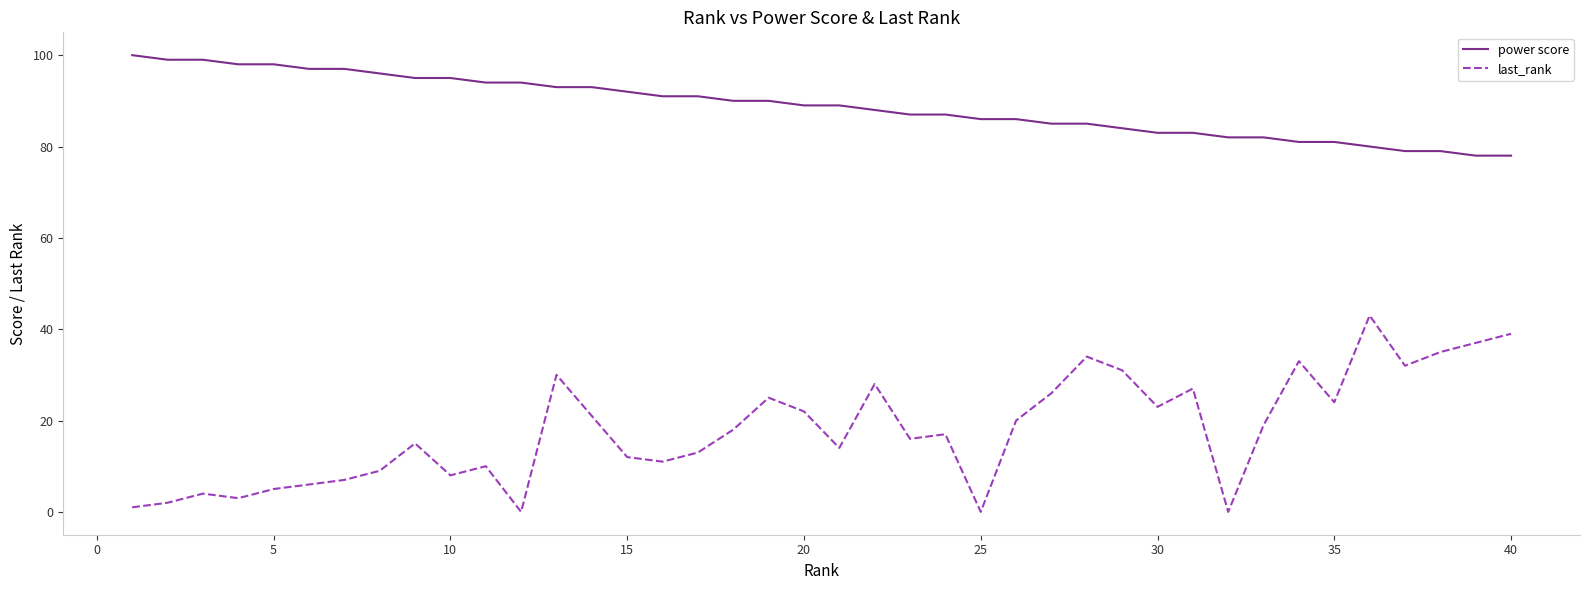

Rank the series by their average value, from lowest to highest.

last_rank, power score